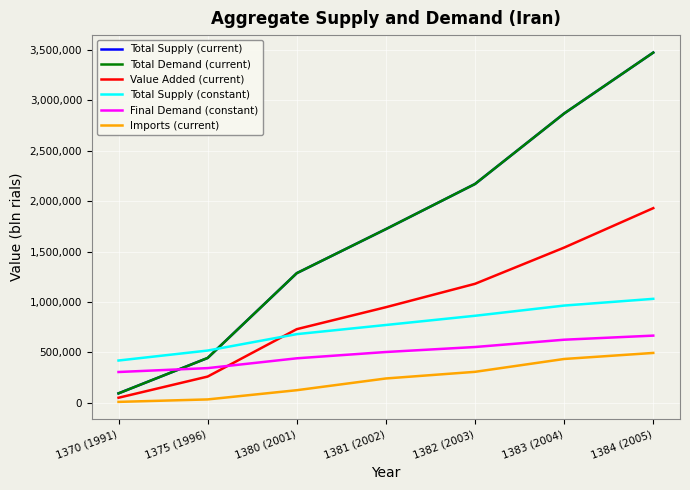

True or false: Final Demand (constant) has more than 1 interior local peaks.

False